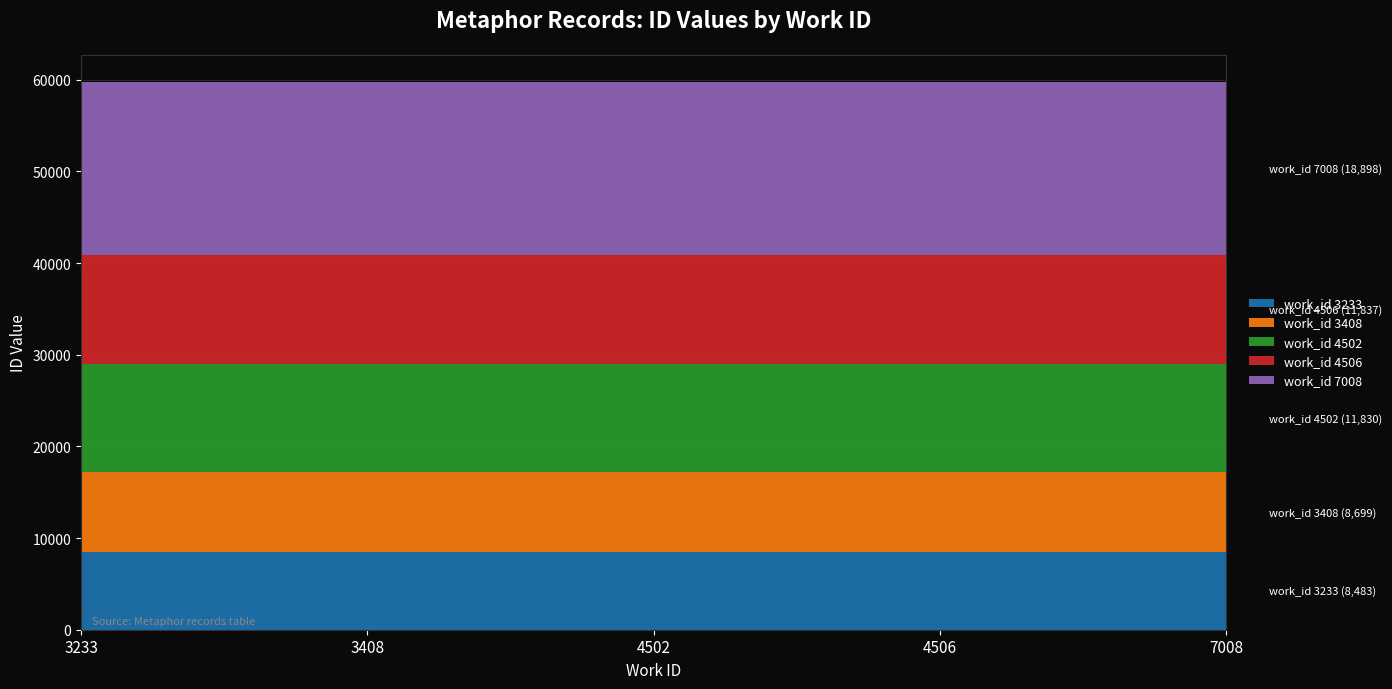

Reading left to right, list all the values displayed in this chart.

work_id 3233: 3233=8483	3408=8483	4502=8483	4506=8483	7008=8483
work_id 3408: 3233=8699	3408=8699	4502=8699	4506=8699	7008=8699
work_id 4502: 3233=11830	3408=11830	4502=11830	4506=11830	7008=11830
work_id 4506: 3233=11837	3408=11837	4502=11837	4506=11837	7008=11837
work_id 7008: 3233=18898	3408=18898	4502=18898	4506=18898	7008=18898